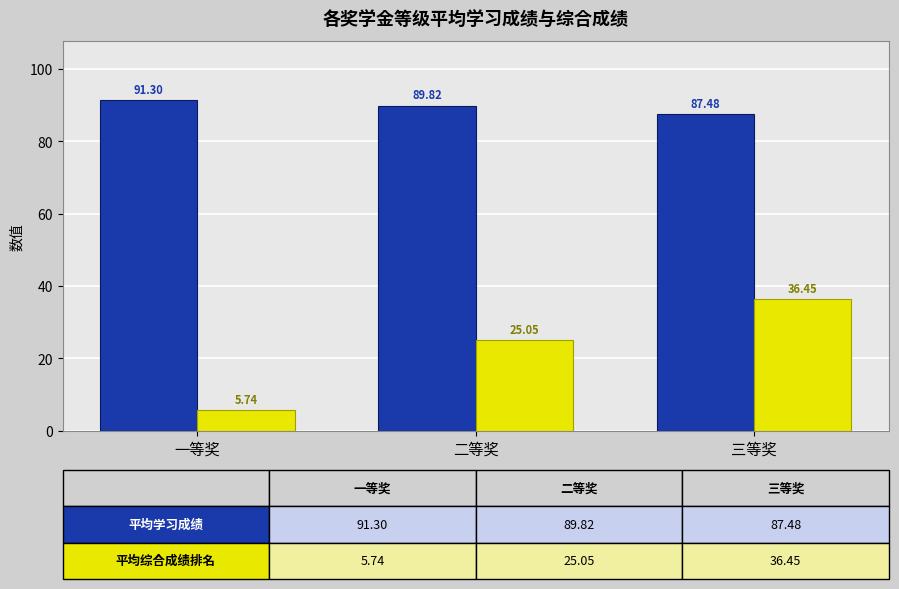

What is the label of the 1st bar from the right?

三等奖